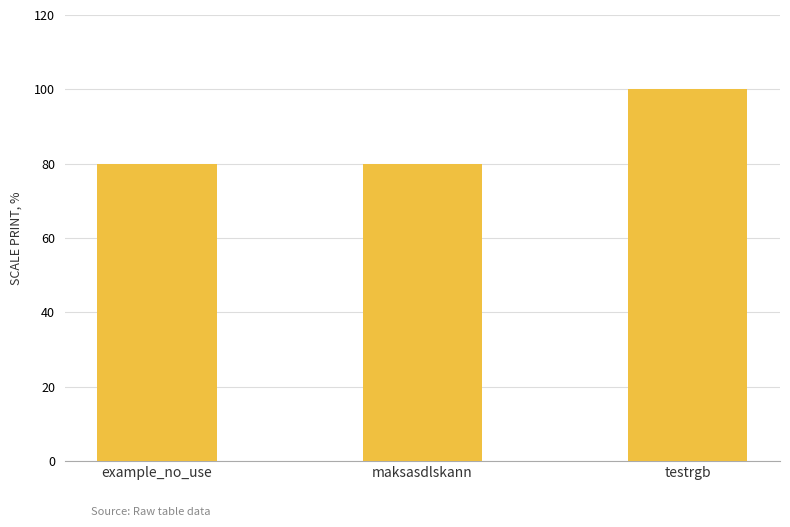

The value at maksasdlskann is 122. True or false?

False